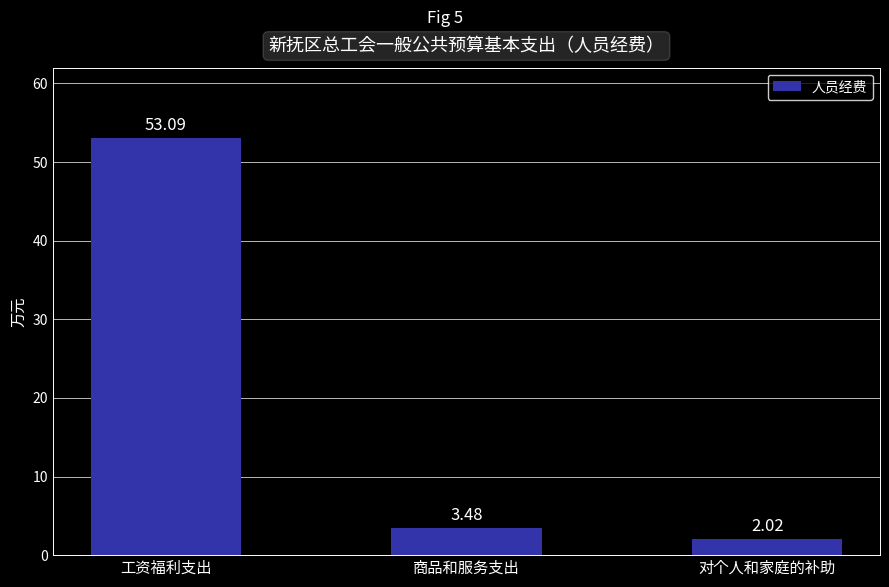

List the labels in order of value, largest first.

工资福利支出, 商品和服务支出, 对个人和家庭的补助